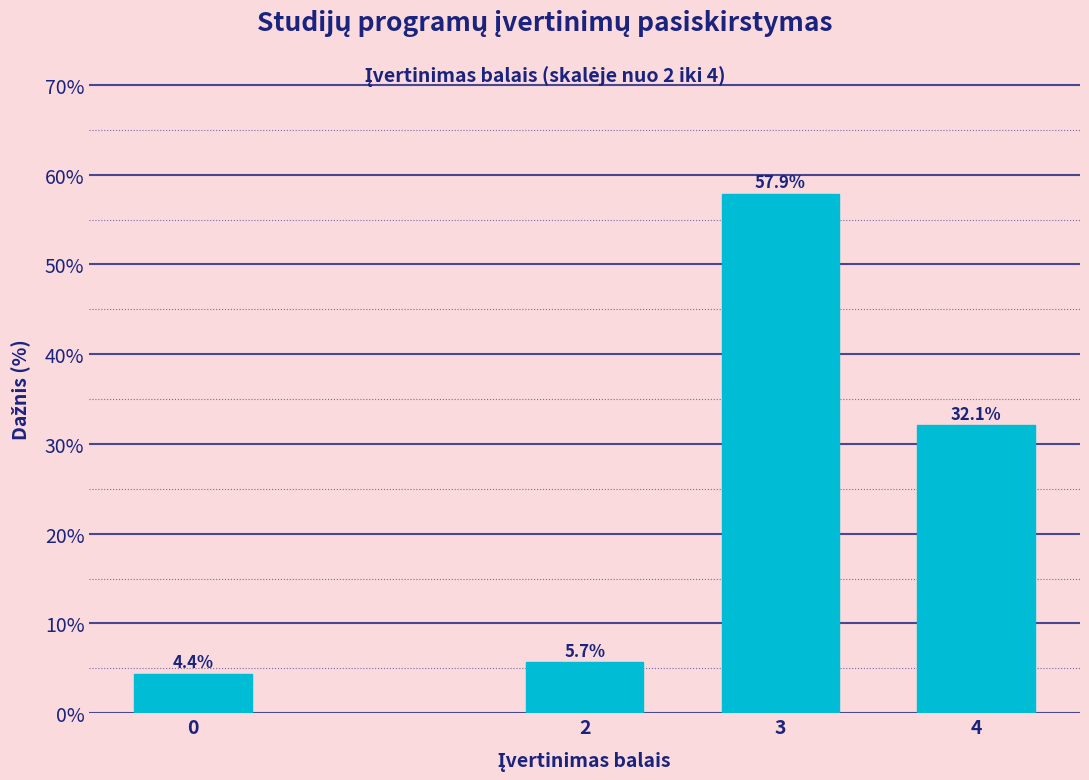

Reading left to right, transcribe all the data shown in this chart.

4.4	5.7	57.9	32.1